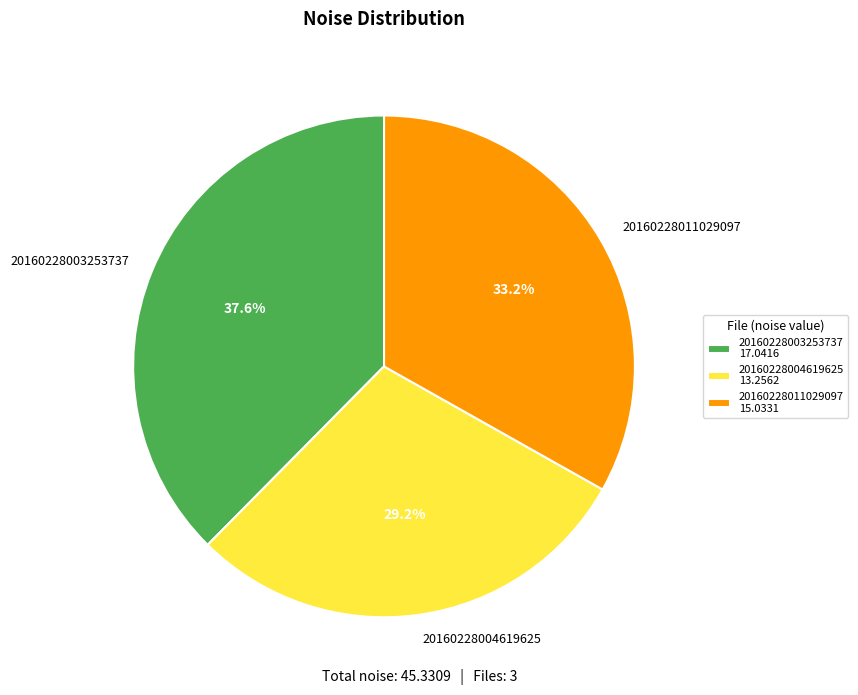

Approximately how many times larger is the value at 20160228011029097 compared to 20160228004619625?

1.1